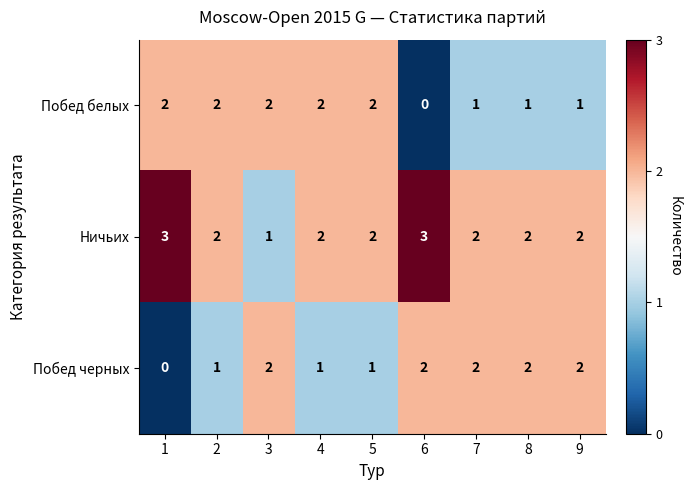

Reading right to left, list all the values displayed in this chart.

Побед белых: 1	1	1	0	2	2	2	2	2
Ничьих: 2	2	2	3	2	2	1	2	3
Побед черных: 2	2	2	2	1	1	2	1	0